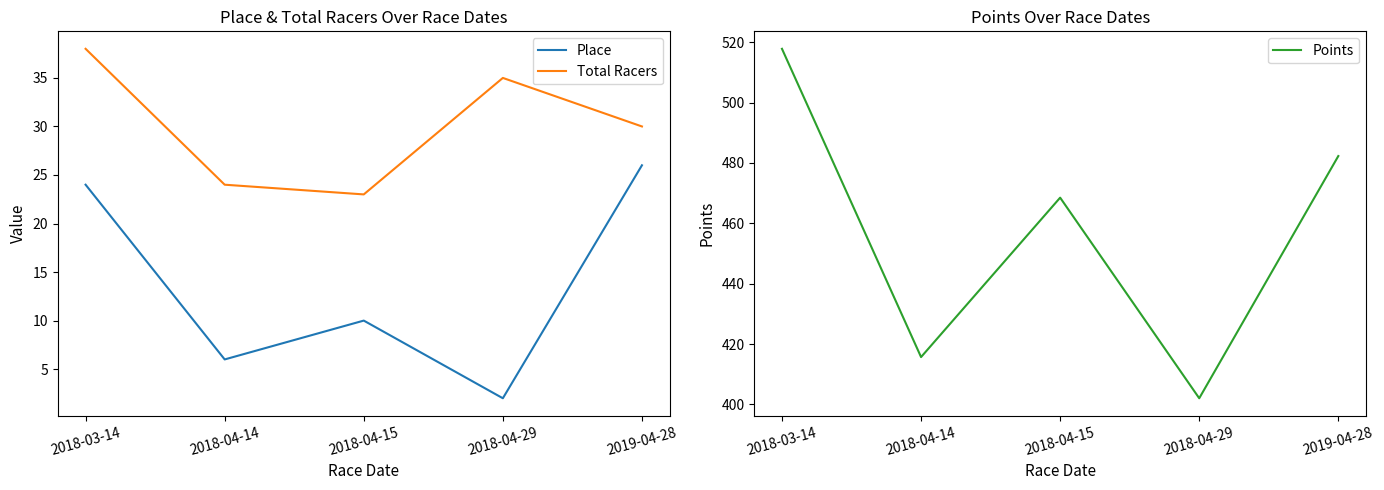

What is the label of the 1st point from the right?

2019-04-28